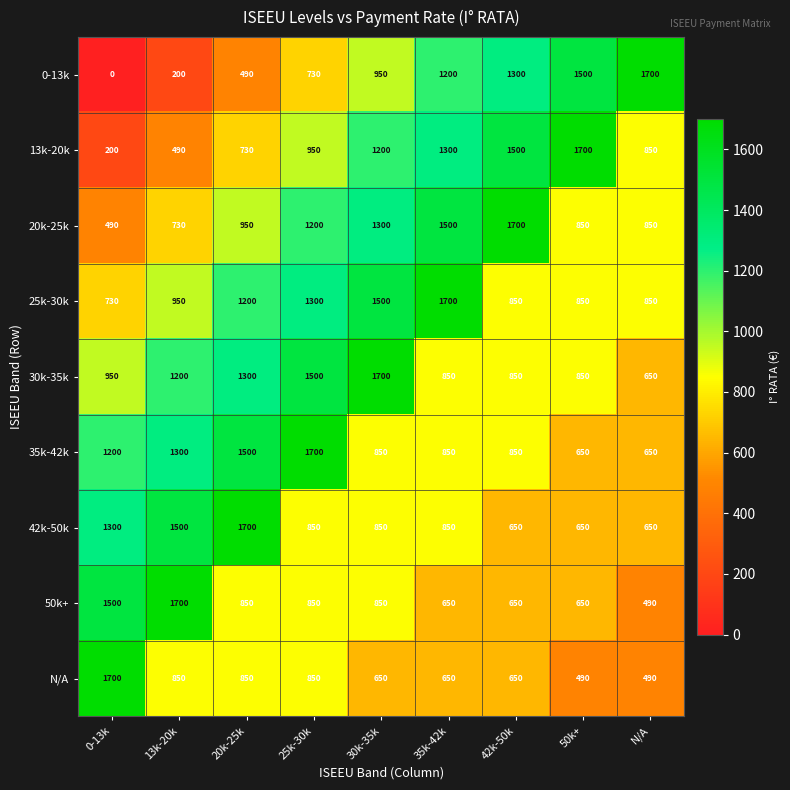

What is the sum of the 50k+ values at N/A and 42k-50k?

1140